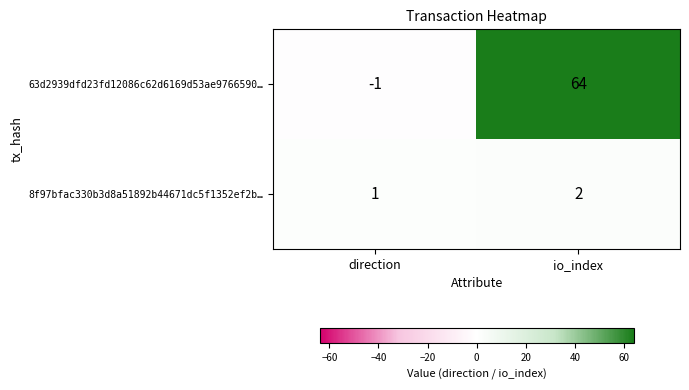

What is the difference between the highest and lowest values at direction?

2